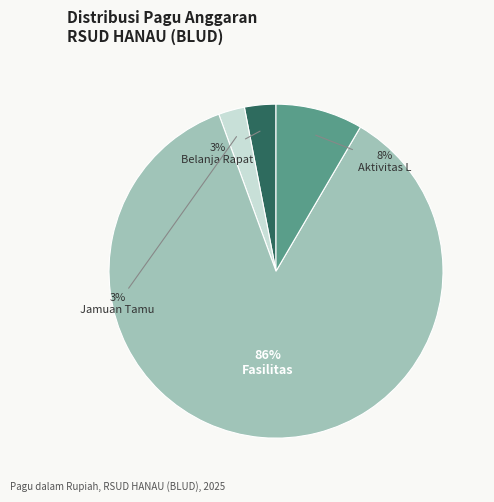

To the nearest percent, what is the difference between the largest and smallest slice percentages?

83%